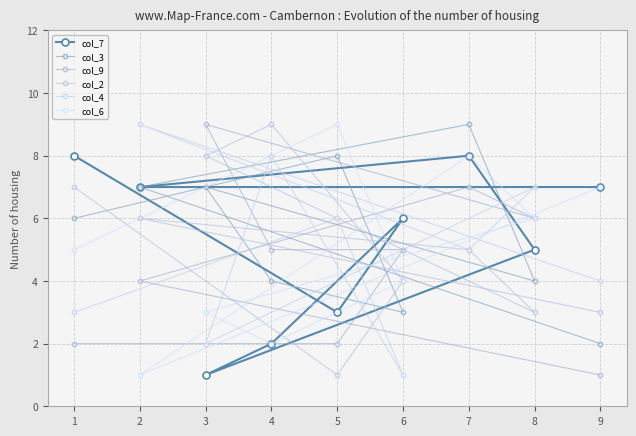

What are all the series names shown in the legend?

col_7, col_3, col_9, col_2, col_4, col_6